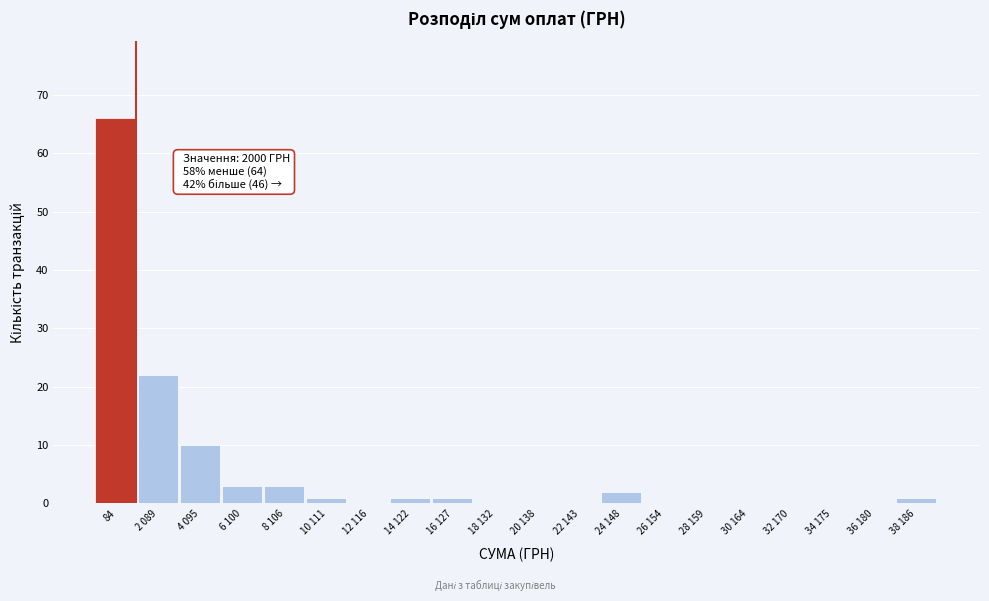

Reading left to right, extract all data points from this chart.

84=66	2 089=22	4 095=10	6 100=3	8 106=3	10 111=1	12 116=0	14 122=1	16 127=1	18 132=0	20 138=0	22 143=0	24 148=2	26 154=0	28 159=0	30 164=0	32 170=0	34 175=0	36 180=0	38 186=1